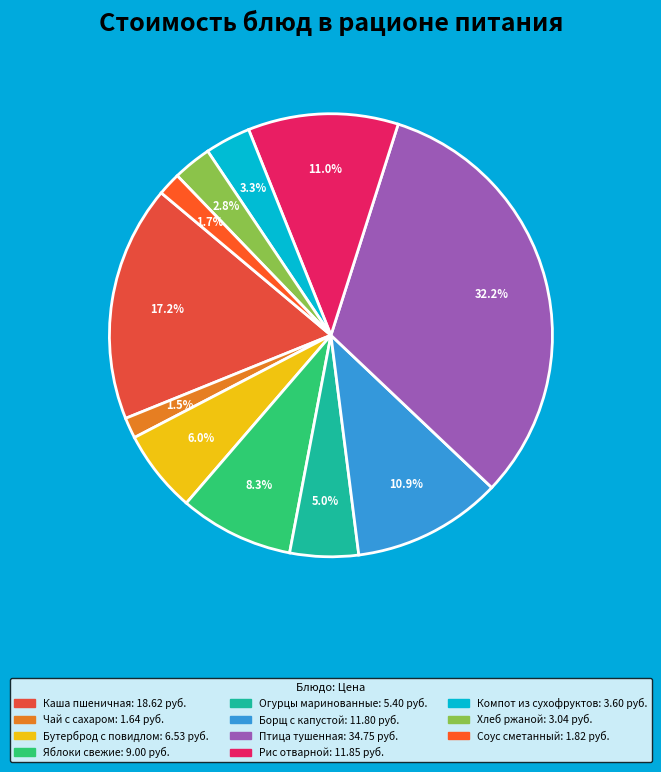

Does any single category account for the majority?

No